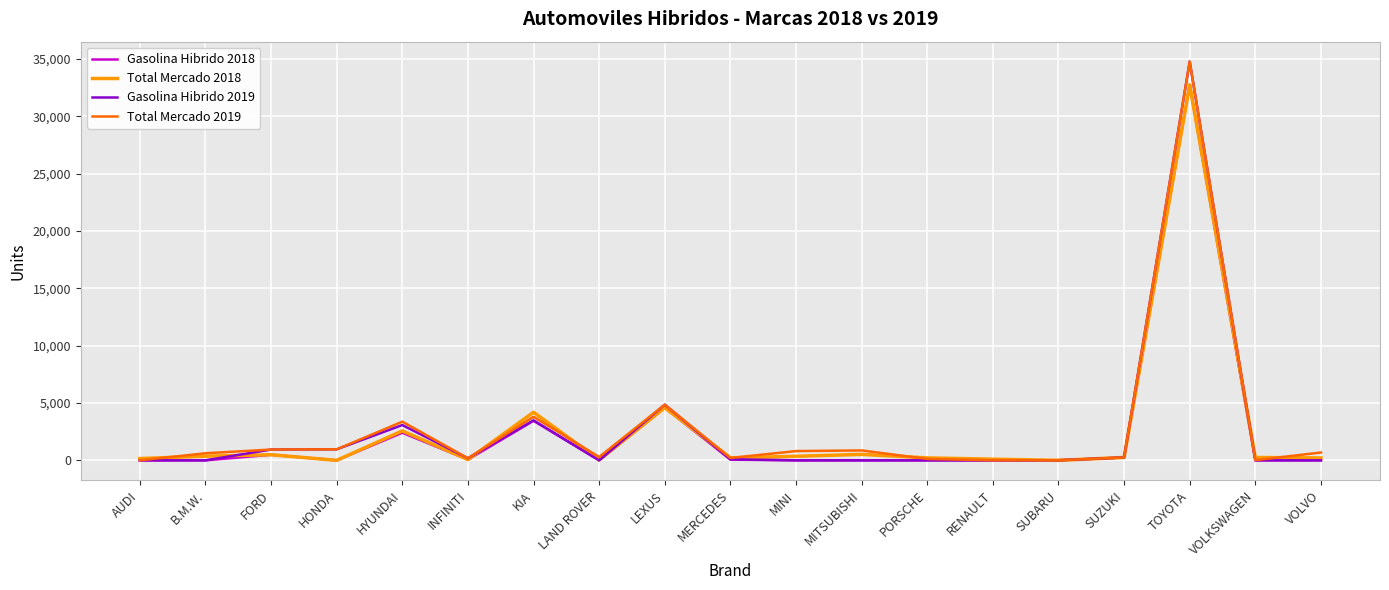

At which category is the sum across all series the highest?

TOYOTA